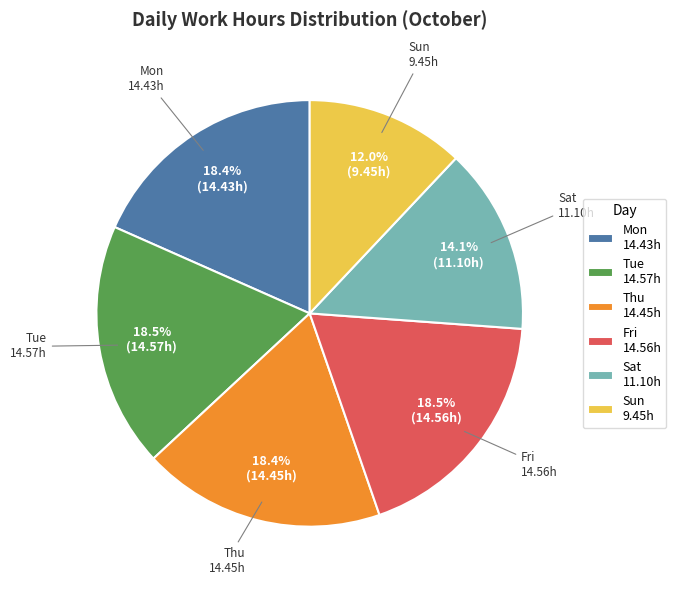

Combined, do Sun 9.45h and Thu 14.45h account for over 50%?

No